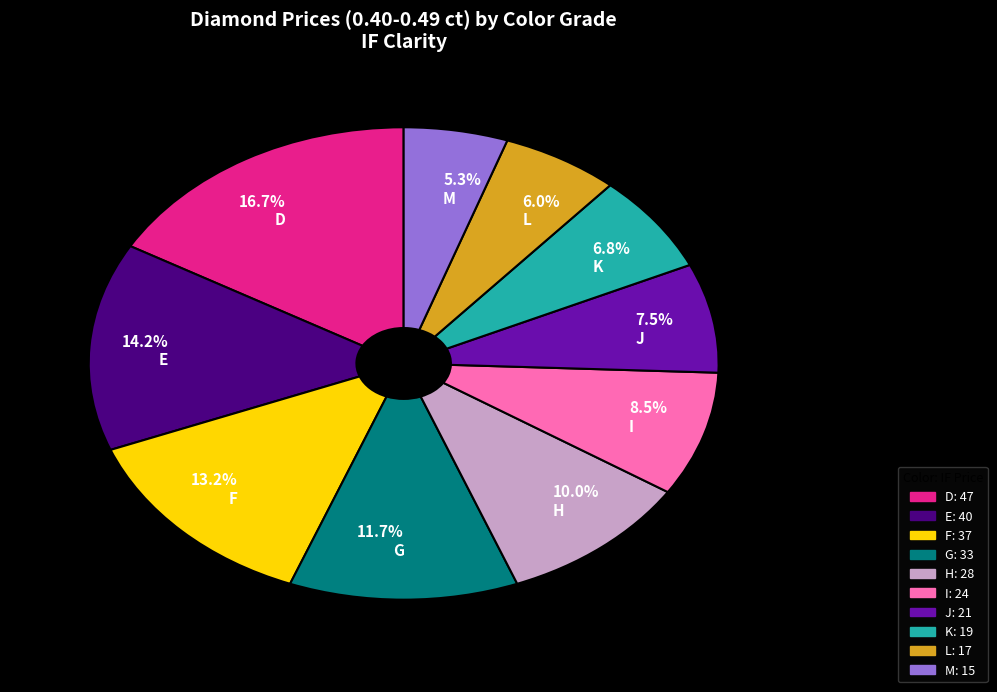

Is there a majority slice in this chart?

No